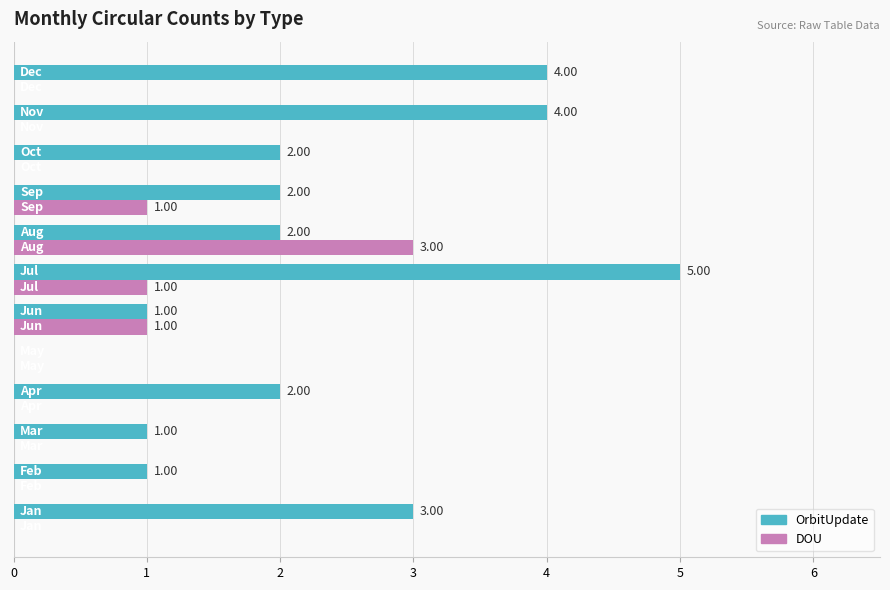

What is the sum of all DOU values?

6